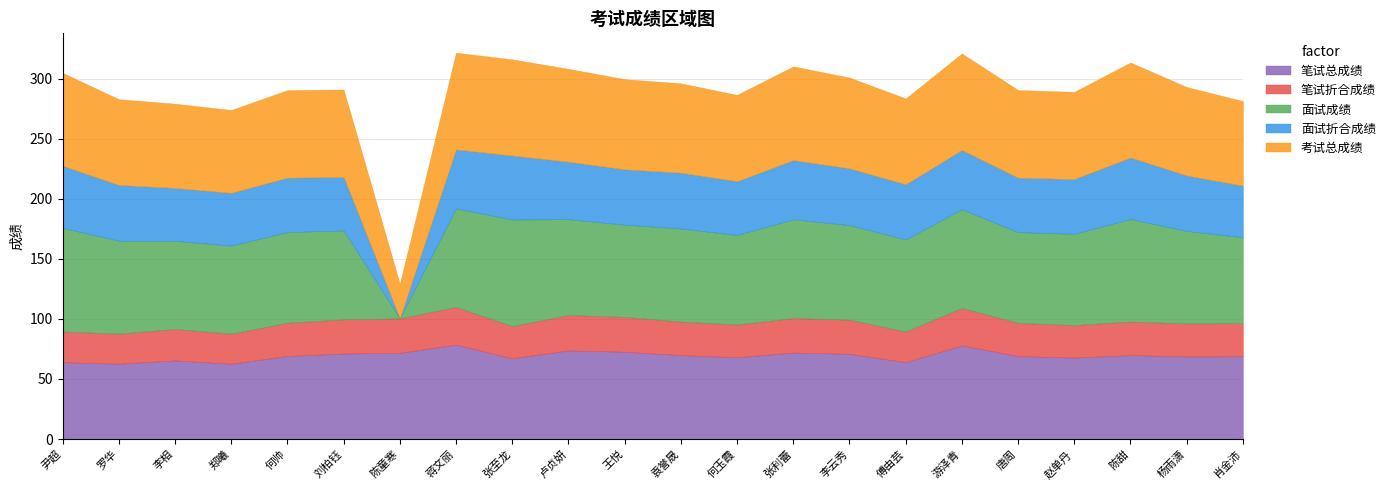

The 笔试总成绩 series shows 71.0 at 李云秀. True or false?

True